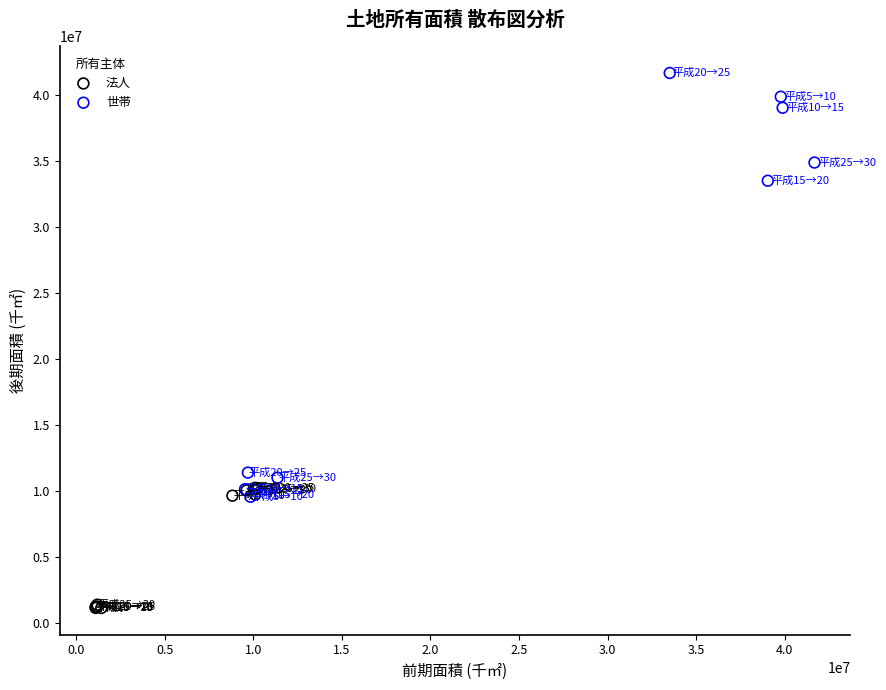

Which series has the largest Y range (max minus min)?

世帯